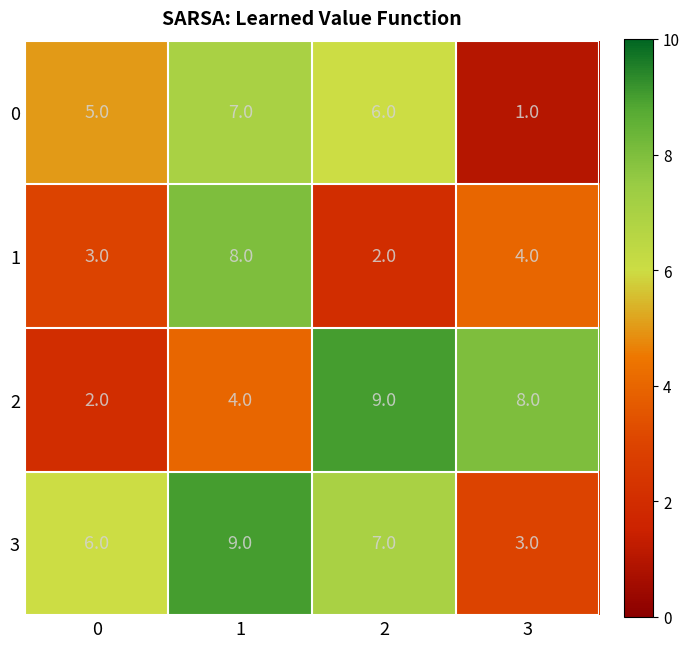

Reading right to left, transcribe all the data shown in this chart.

0: 1	6	7	5
1: 4	2	8	3
2: 8	9	4	2
3: 3	7	9	6